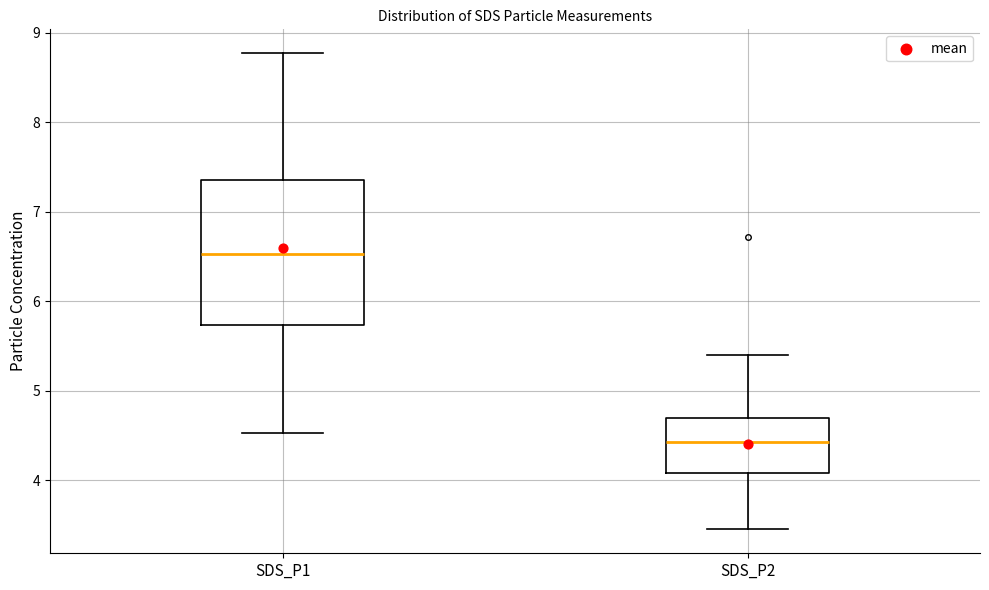

Comparing the boxes themselves (not the whiskers), which one is the tallest?

SDS_P1